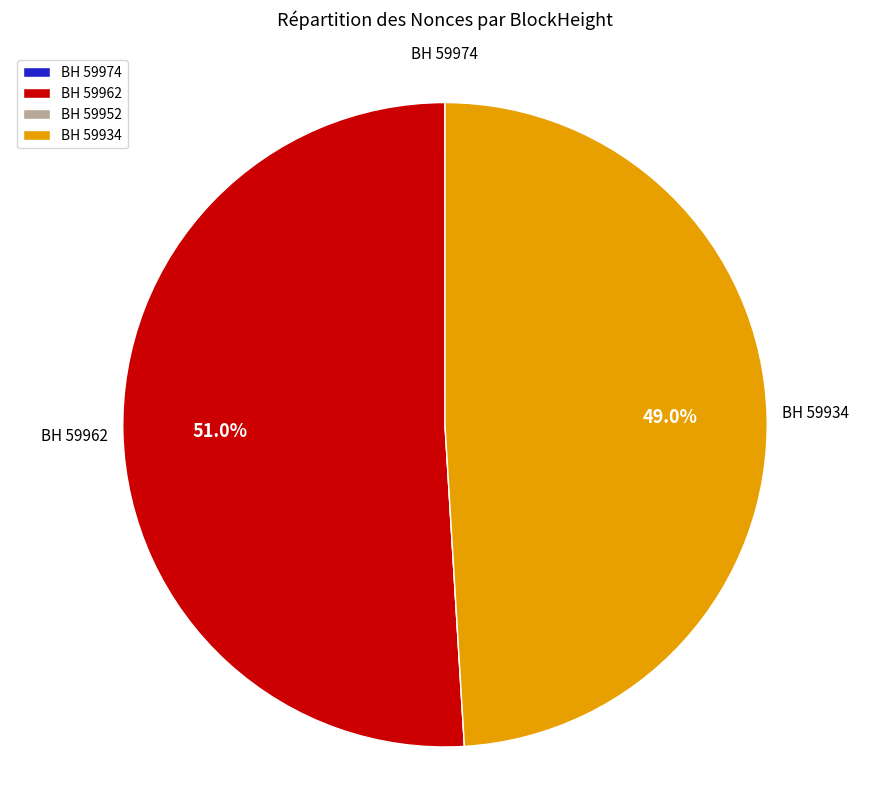

What portion of the pie excludes BH 59934?

51.0%